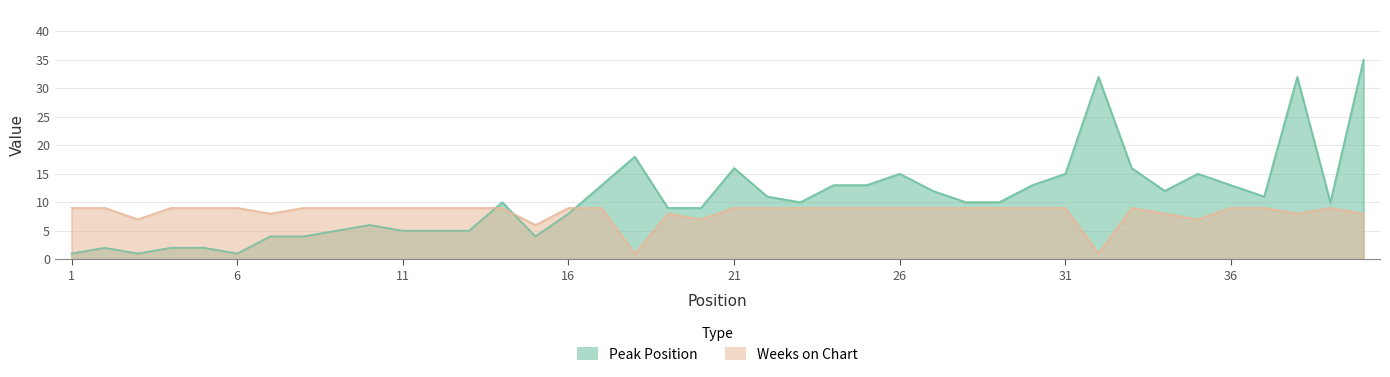

What is the difference between the maximum and second lowest values in the Peak Position series?

34